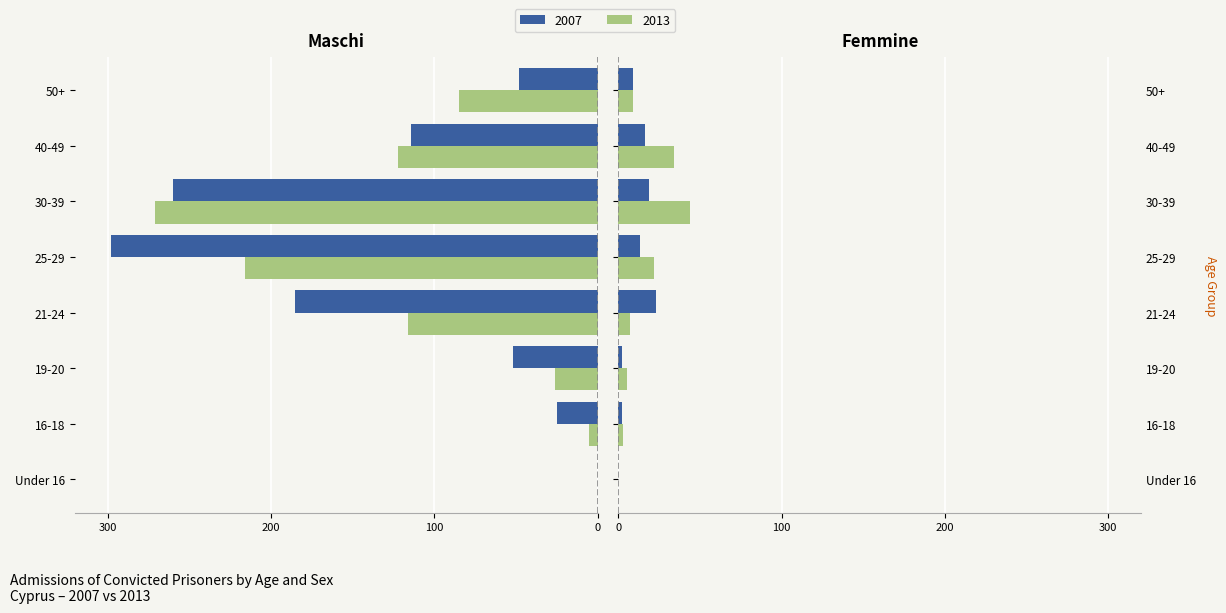

How many values in 2007 Females are above zero?

7